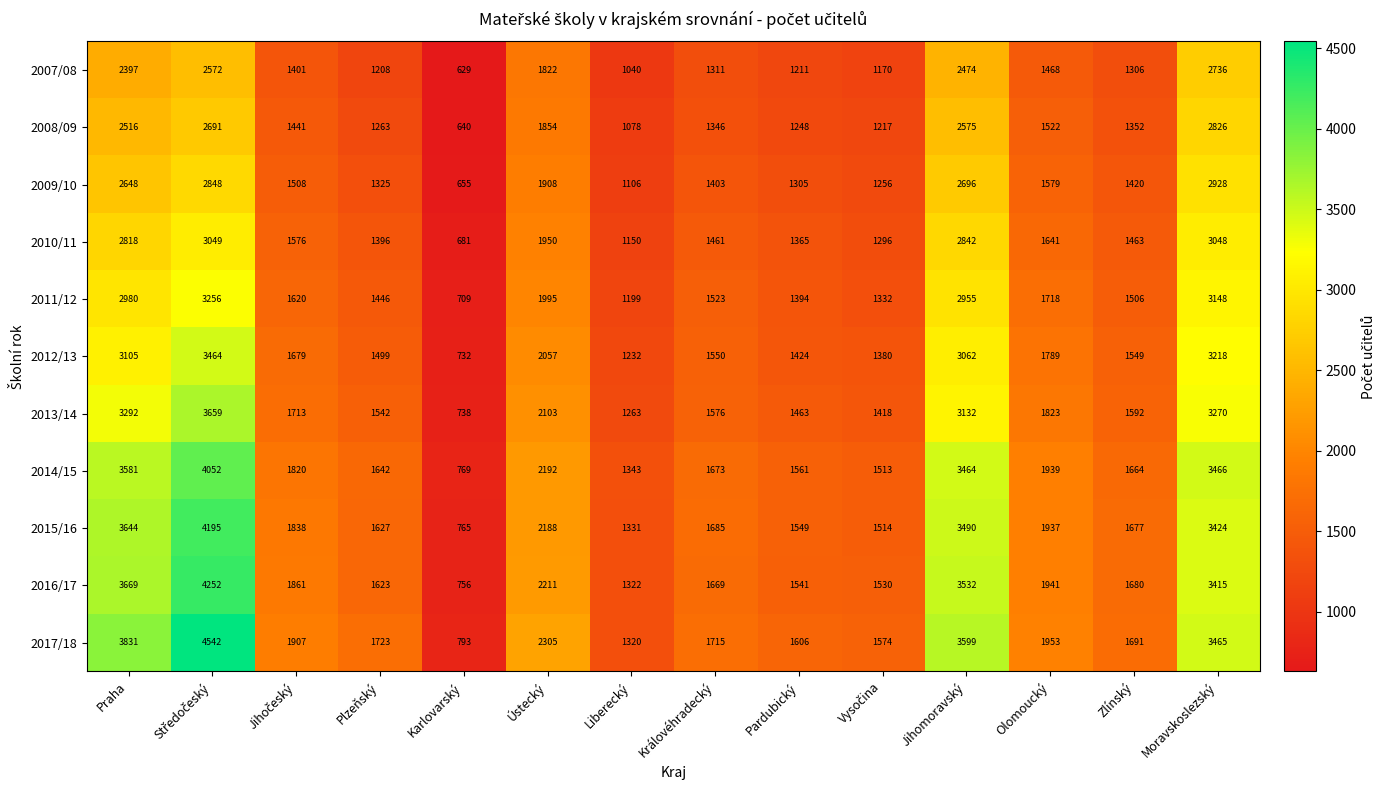

What is the smallest value displayed?

629